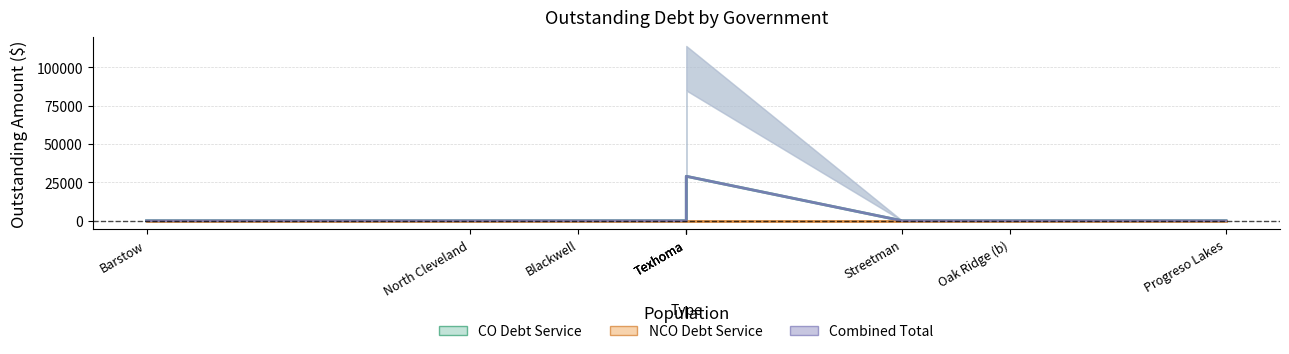

What is the label of the 2nd point from the right?

Oak Ridge (b)